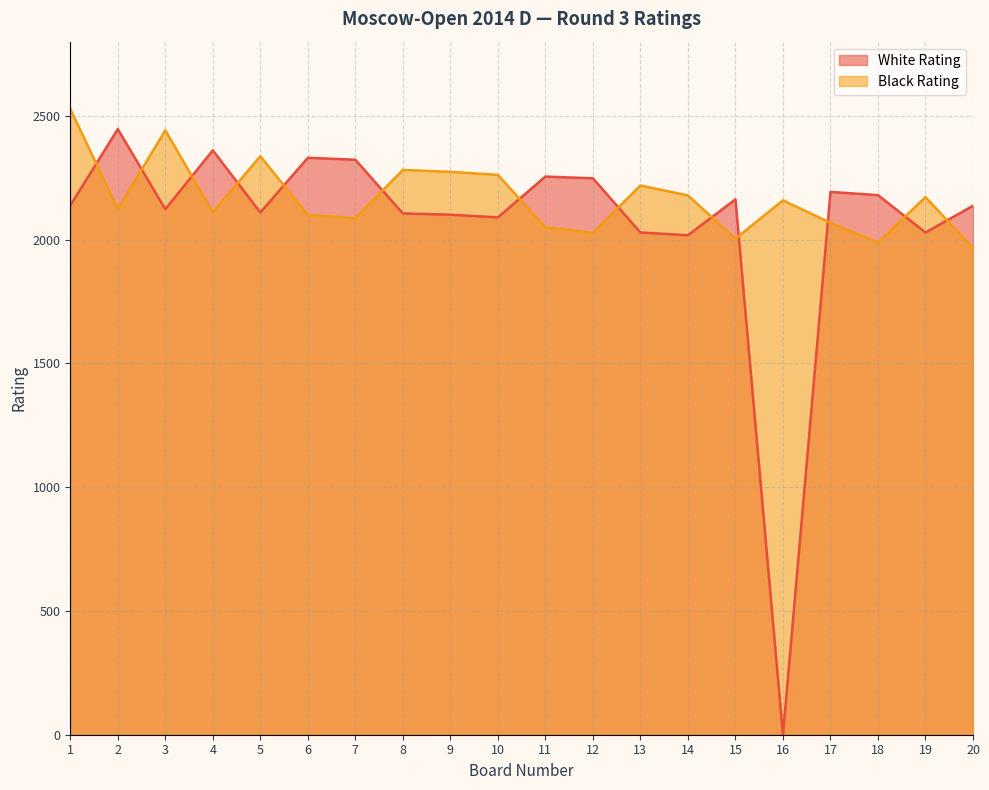

The White Rating series shows 2163 at 15. True or false?

True